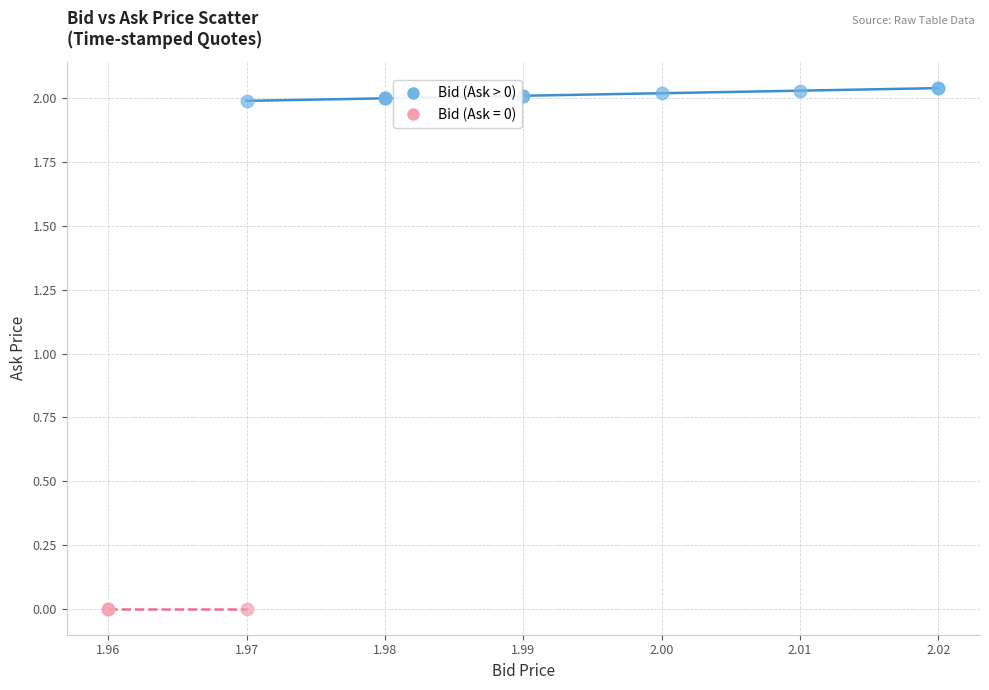

Which series contains the lowest Y value?

Bid (Ask = 0)